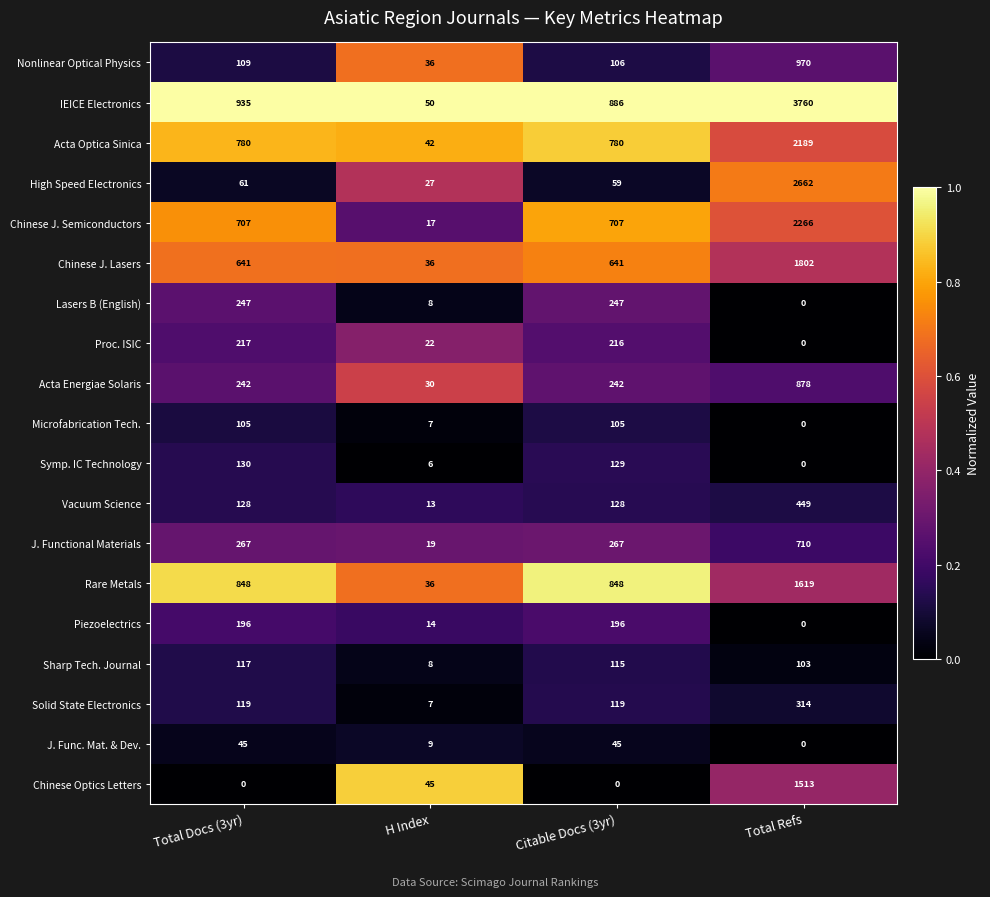

What is the sum of the J. Functional Materials values at Total Docs (3yr) and H Index?

286